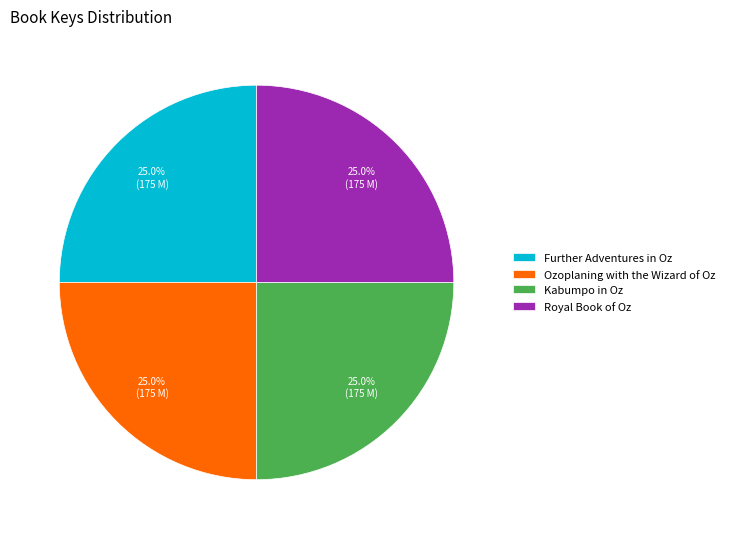

To the nearest percent, what percentage of the pie is Further Adventures in Oz?

25%